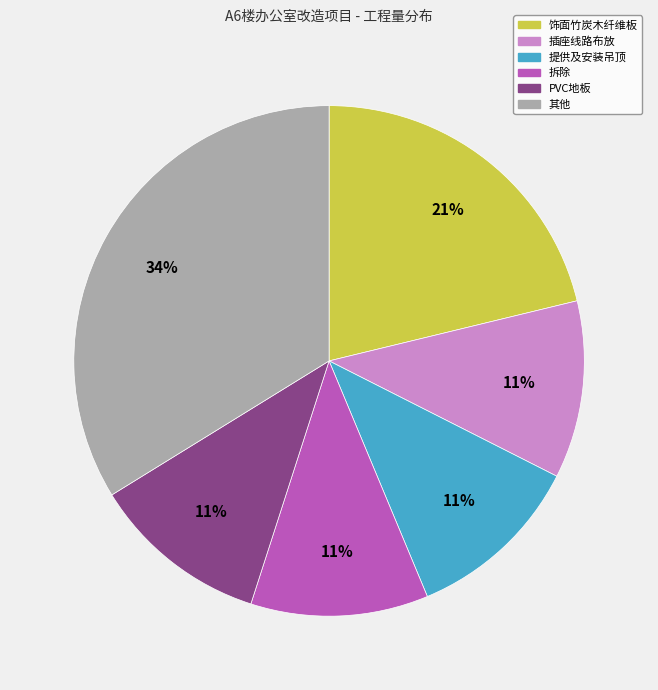

Do 其他 and 提供及安装吊顶 together represent more than half of the pie?

No